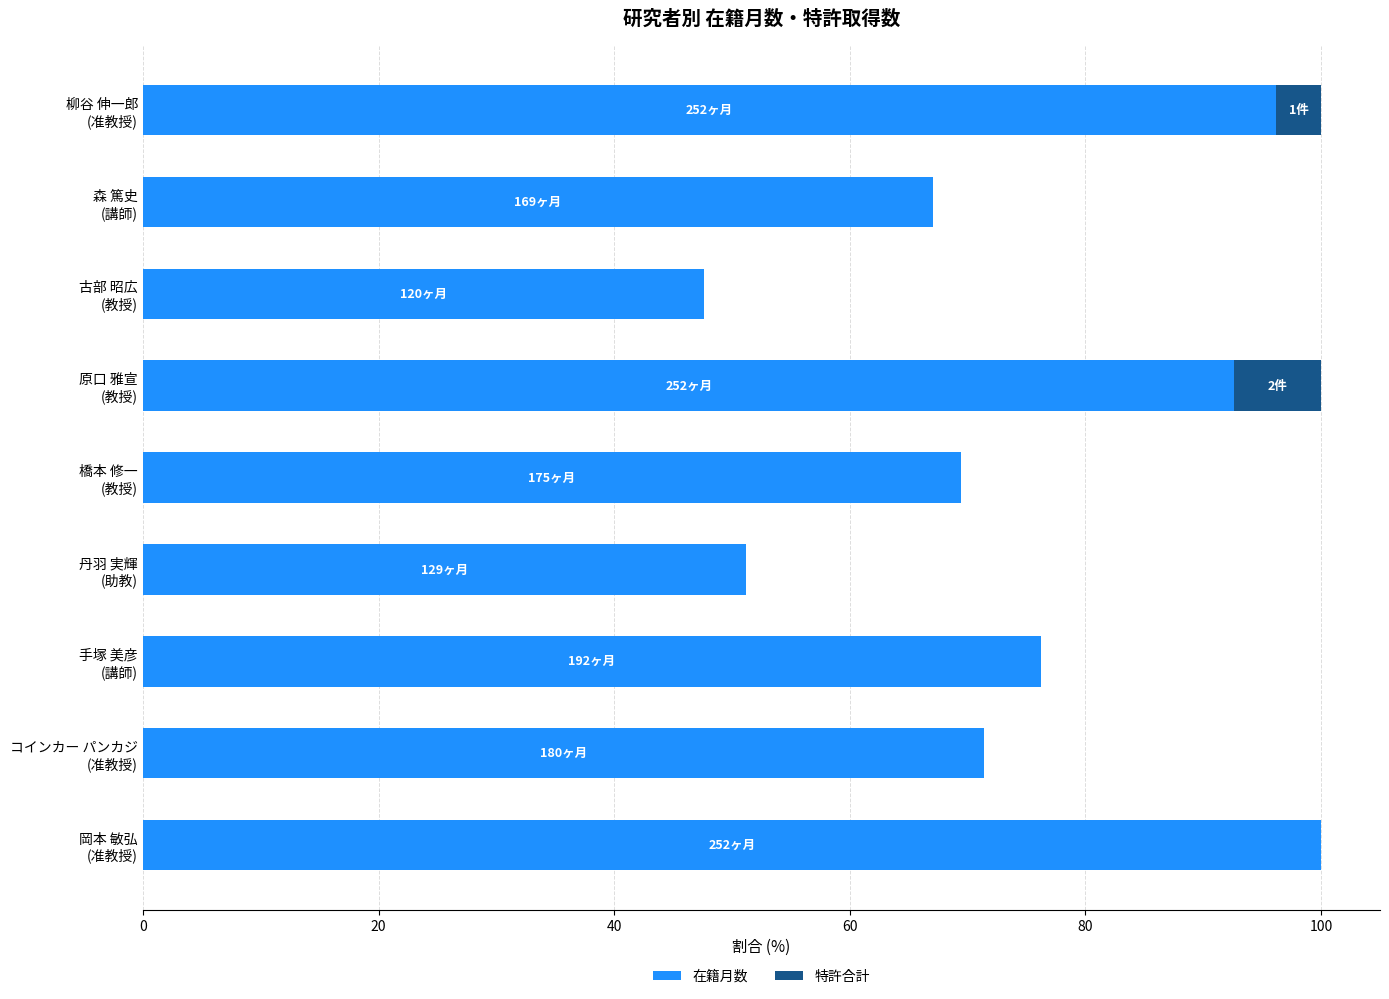

What is the highest value of the 在籍月数 series?

100.0